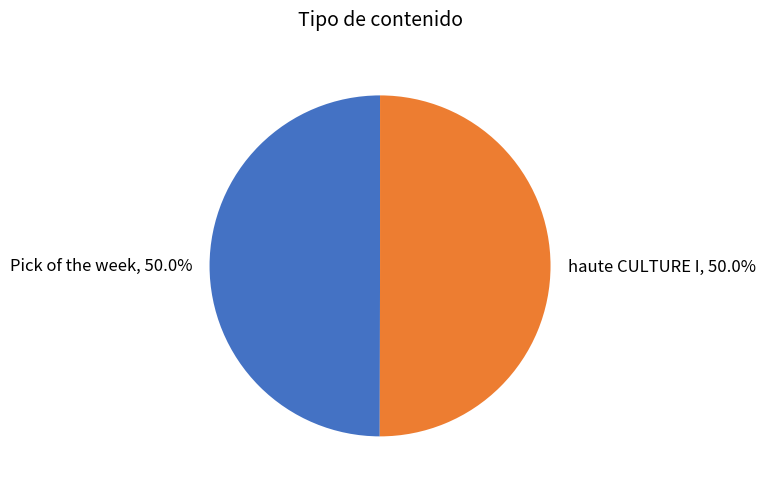

What is the ratio of the value at Pick of the week to the value at haute CULTURE I?

1.0